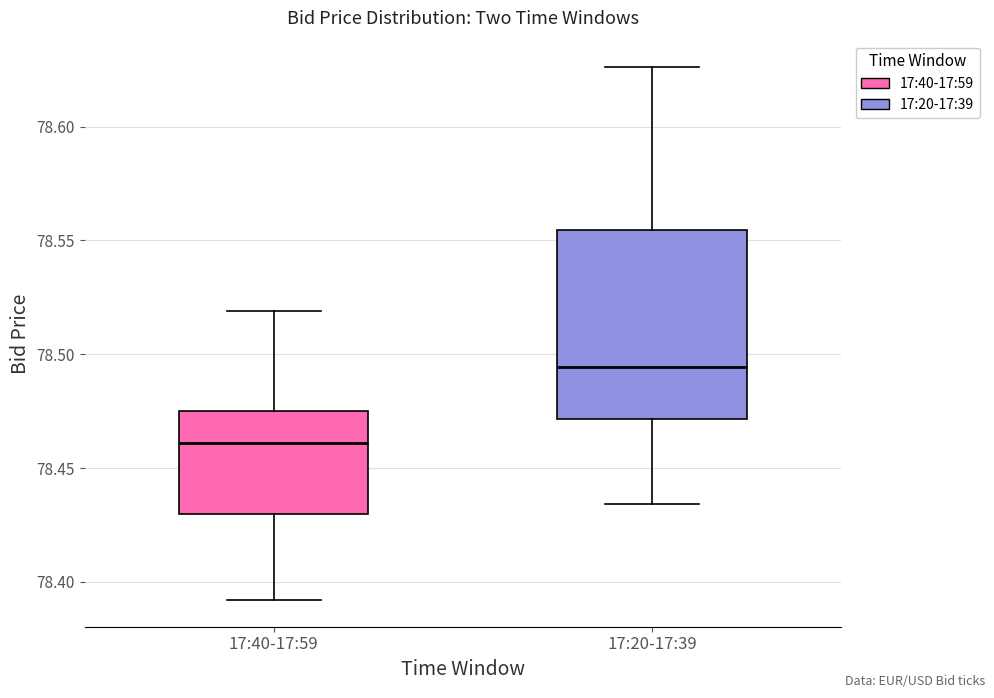

Reading left to right, read every box against the y-axis: the position of its median line, the range the box covers, and the ends of its whiskers. The values are not printed on the chart, so give them approximately, as read against the axis.

17:40-17:59: median 78.460, box 78.430 to 78.475, whiskers 78.390 to 78.520
17:20-17:39: median 78.495, box 78.470 to 78.555, whiskers 78.435 to 78.625